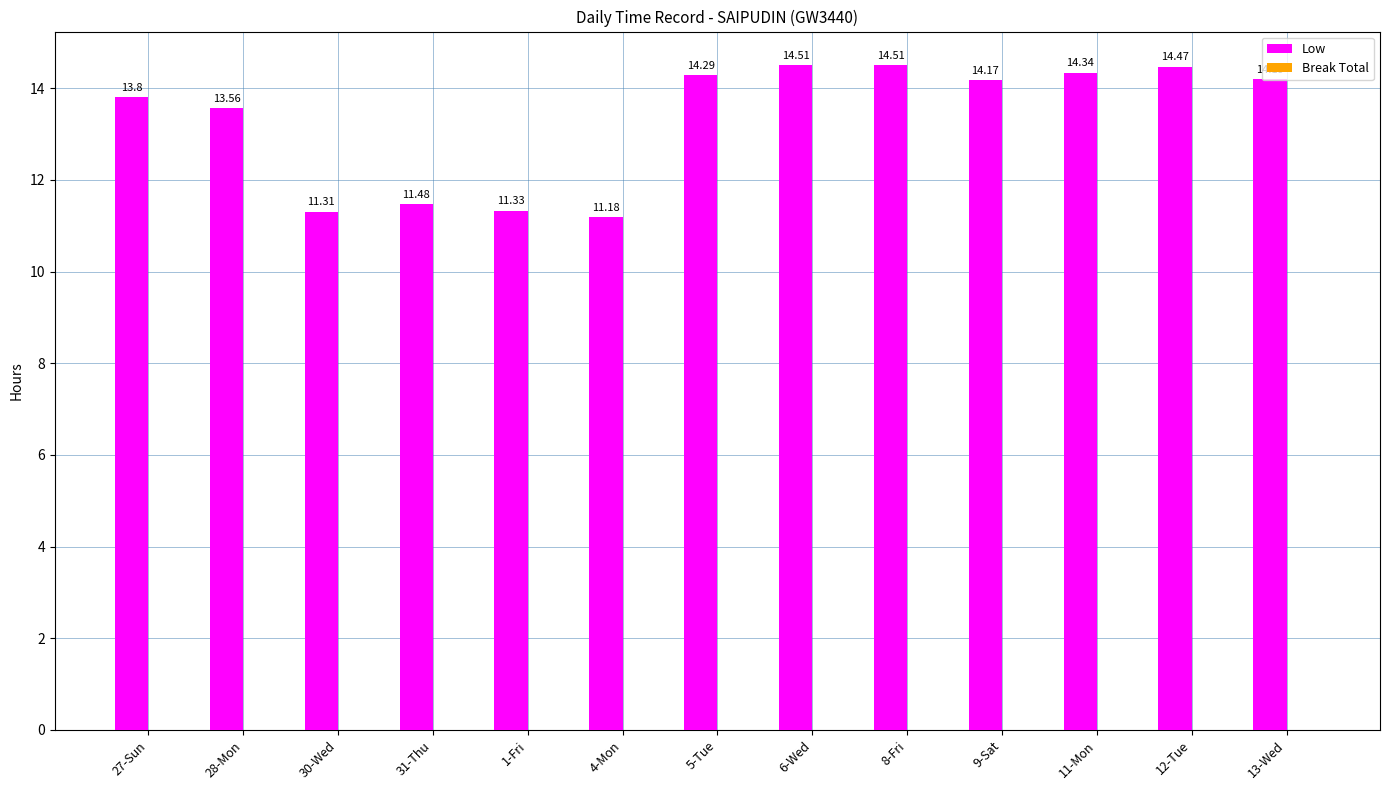

Does the chart contain any negative values?

No